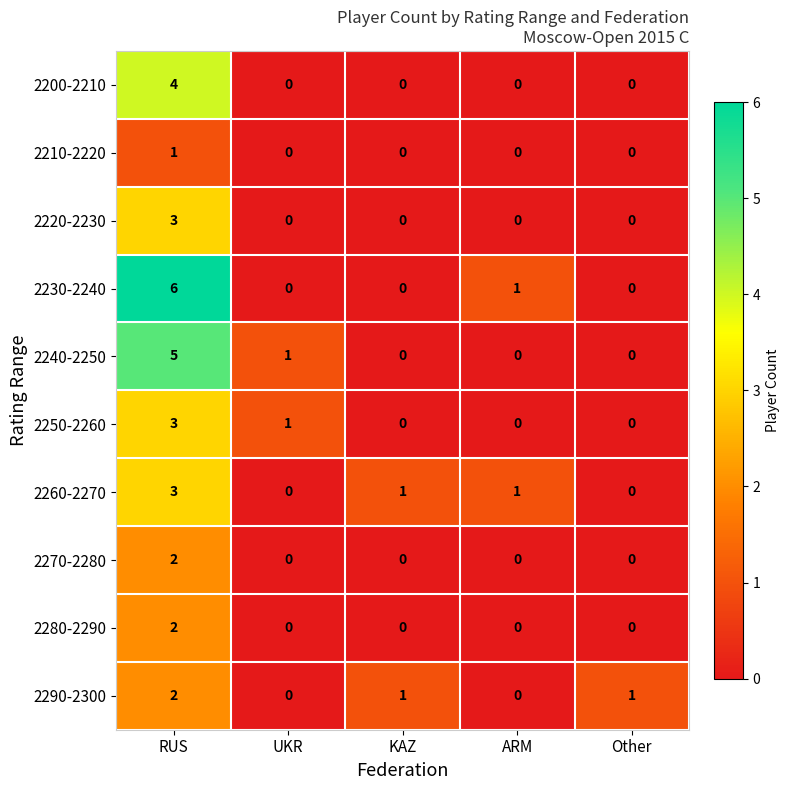

How many series are shown in this chart?

10